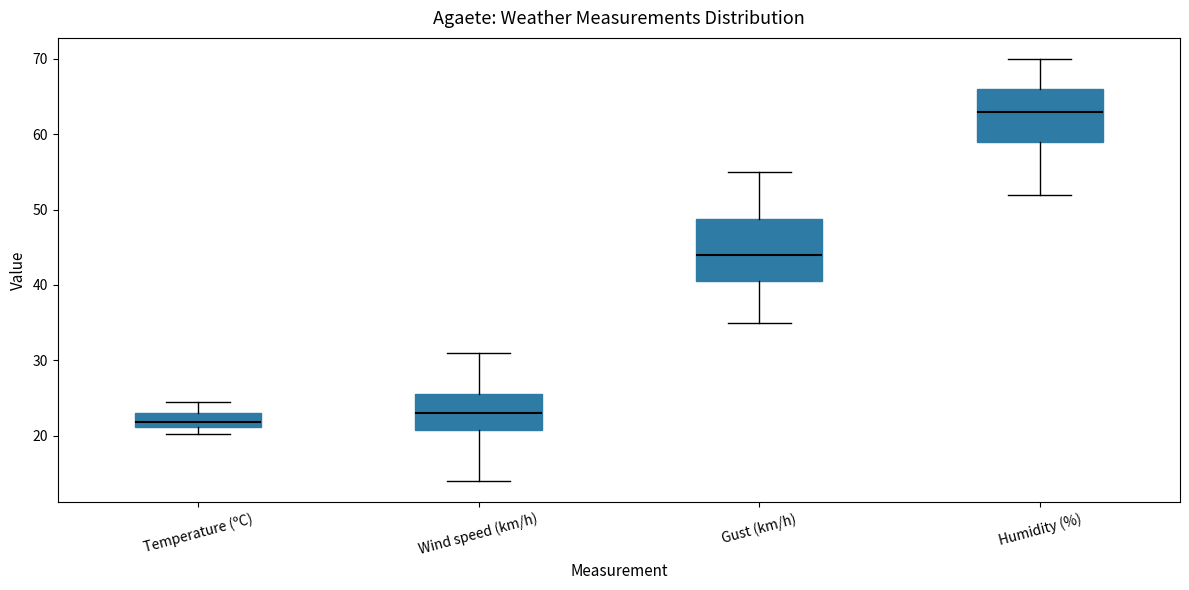

Reading left to right, transcribe this box plot: for each box, give where its median line is, the range the box spans, and where its two whiskers end, as read against the y-axis. The values are not printed on the chart, so give them approximately, as read against the axis.

Temperature (ºC): median 22, box 21 to 23, whiskers 20 to 25
Wind speed (km/h): median 23, box 21 to 26, whiskers 14 to 31
Gust (km/h): median 44, box 41 to 49, whiskers 35 to 55
Humidity (%): median 63, box 59 to 66, whiskers 52 to 70